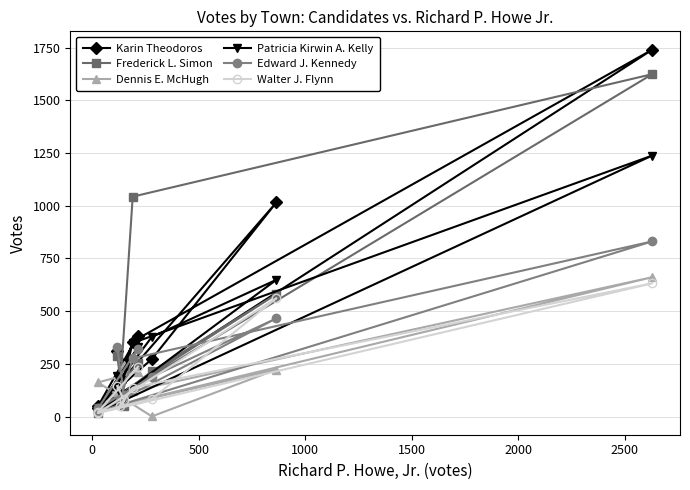

How many lines are shown in the chart?

6